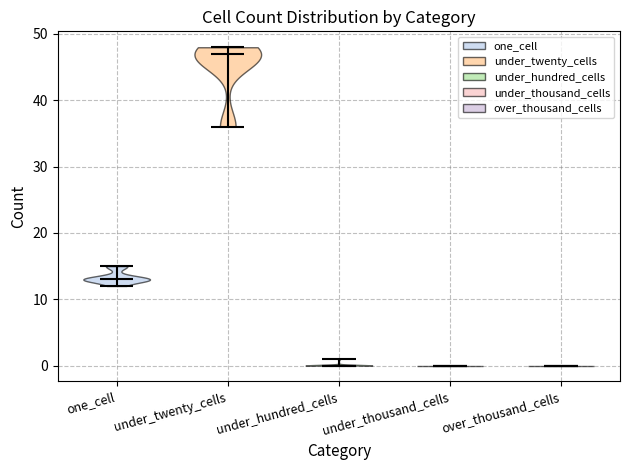

Reading left to right, read every violin against the y-axis: where its median line is, and the lowest and highest points it reaches. The values are not printed on the chart, so give them approximately, as read against the axis.

one_cell: median line 13, lowest point 12, highest point 15
under_twenty_cells: median line 47, lowest point 36, highest point 48
under_hundred_cells: median line 0, lowest point 0, highest point 1
under_thousand_cells: median line 0, lowest point 0, highest point 0
over_thousand_cells: median line 0, lowest point 0, highest point 0